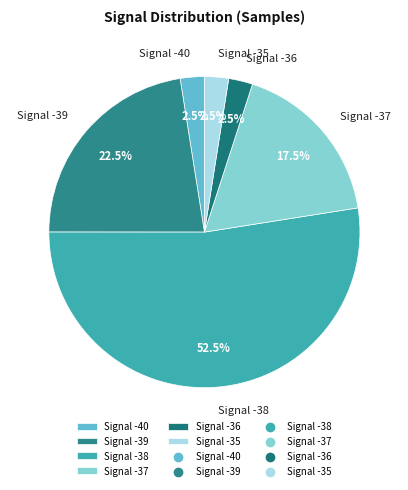

Do Signal -36 and Signal -35 together represent more than half of the pie?

No